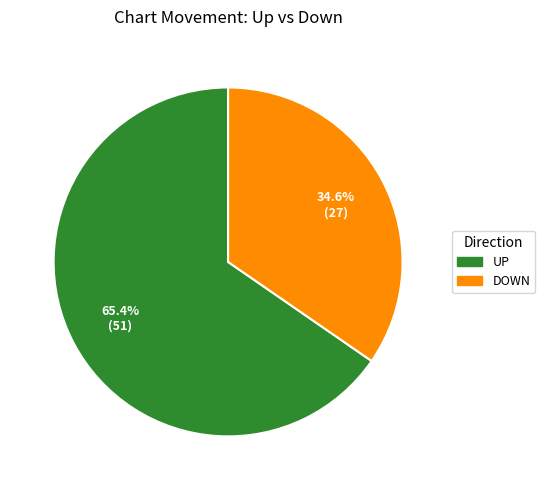

Is there a majority slice in this chart?

Yes